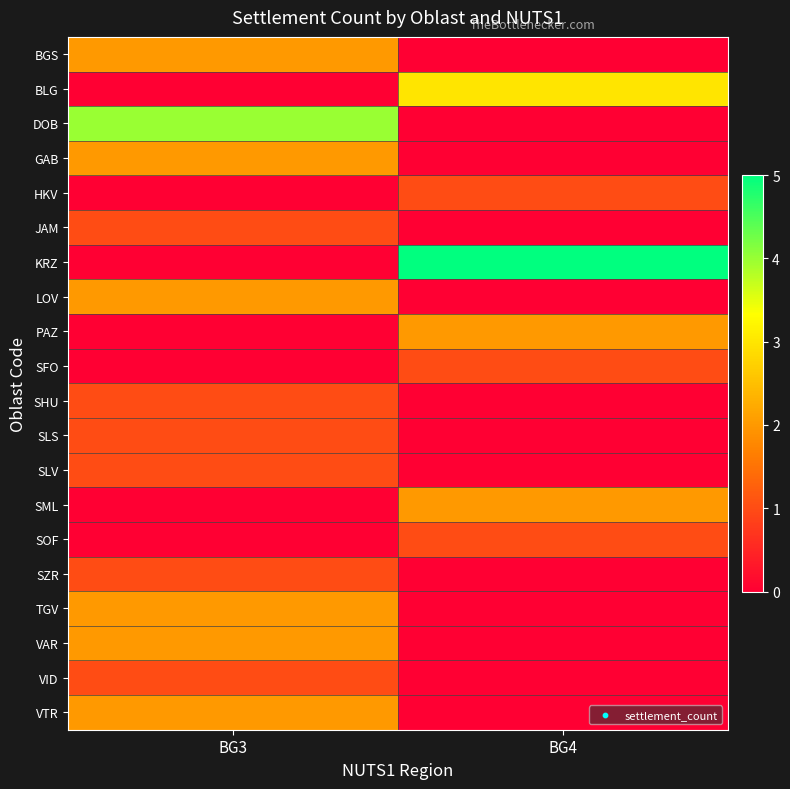

List the series in order of their peak value, highest first.

KRZ, DOB, BLG, BGS, GAB, LOV, PAZ, SML, TGV, VAR, VTR, HKV, JAM, SFO, SHU, SLS, SLV, SOF, SZR, VID